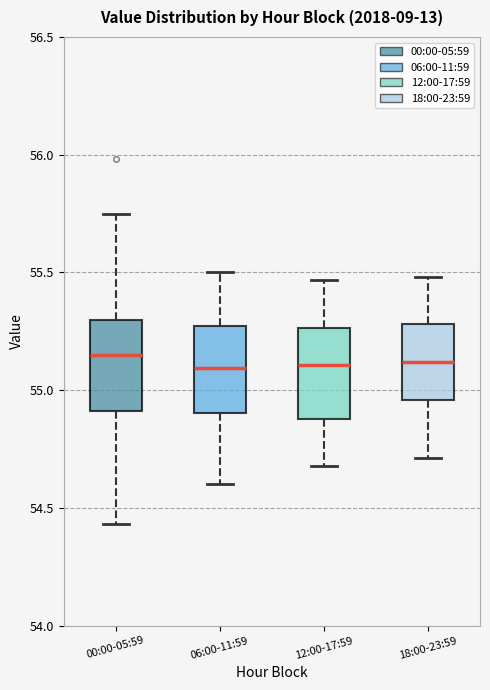

Reading left to right, transcribe this box plot: for each box, give where its median line is, the range the box spans, and where its two whiskers end, as read against the y-axis. The values are not printed on the chart, so give them approximately, as read against the axis.

00:00-05:59: median 55.15, box 54.90 to 55.30, whiskers 54.45 to 55.75
06:00-11:59: median 55.10, box 54.90 to 55.25, whiskers 54.60 to 55.50
12:00-17:59: median 55.10, box 54.90 to 55.25, whiskers 54.70 to 55.45
18:00-23:59: median 55.10, box 54.95 to 55.30, whiskers 54.70 to 55.50